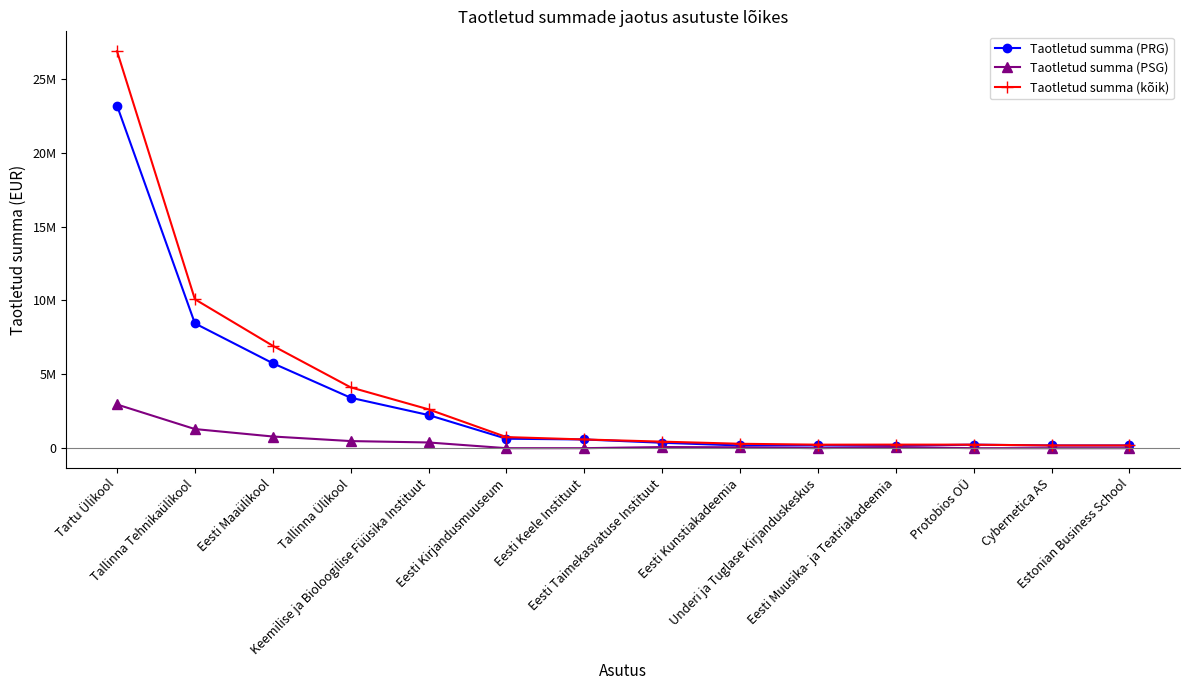

What is the maximum value for Taotletud summa (PSG)?

2956395